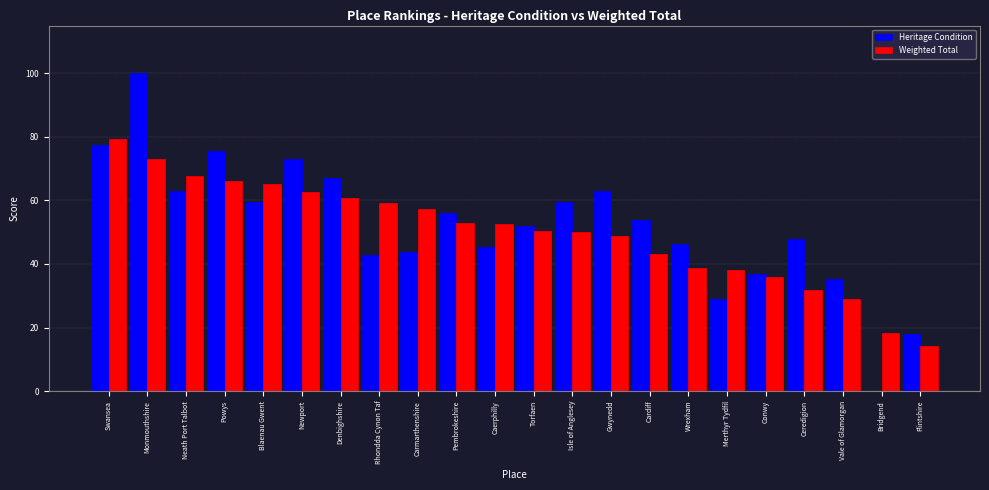

The Weighted Total series shows 22.9 at Blaenau Gwent. True or false?

False